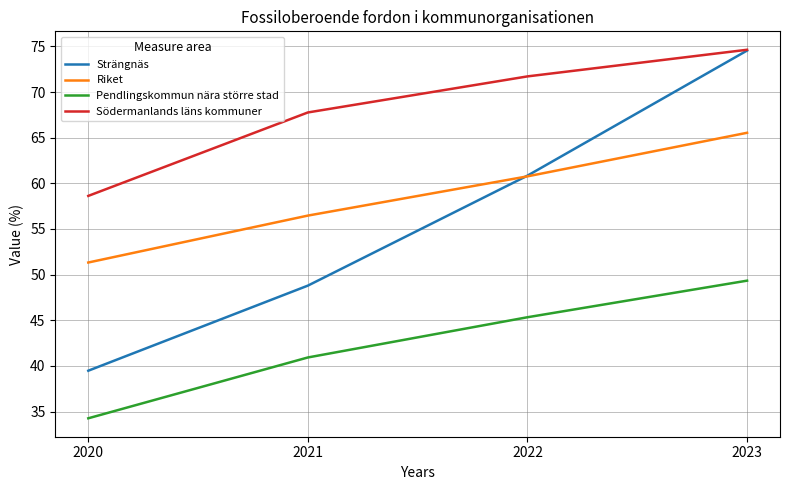

What is the approximate value of Södermanlands läns kommuner at 2021?

67.8